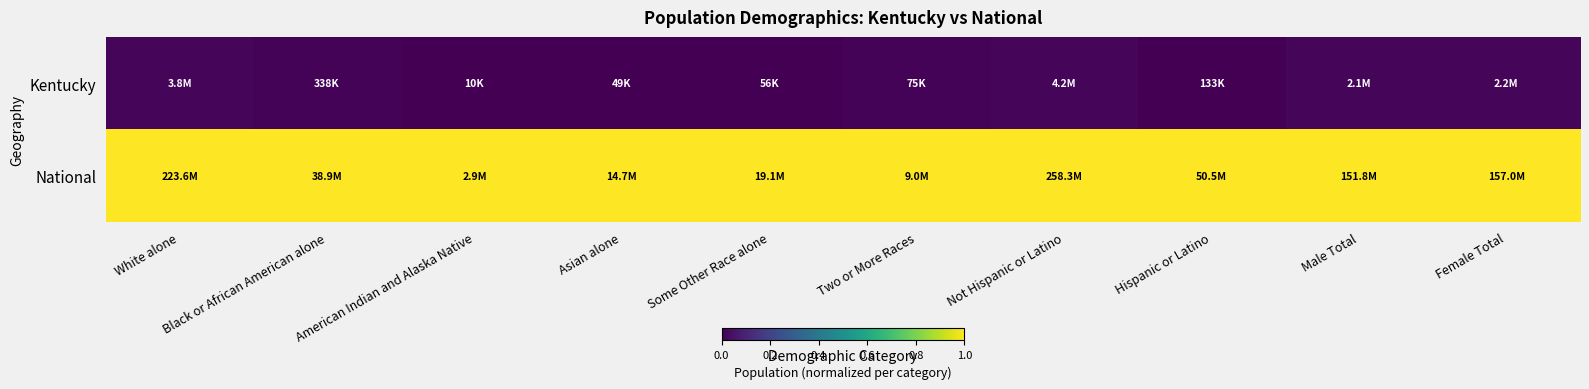

Rank the series by their maximum value, from highest to lowest.

National, Kentucky